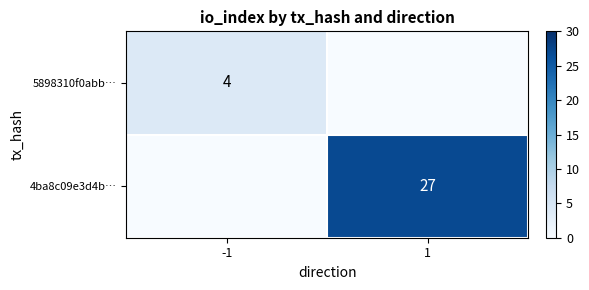

What is the greatest value displayed?

27